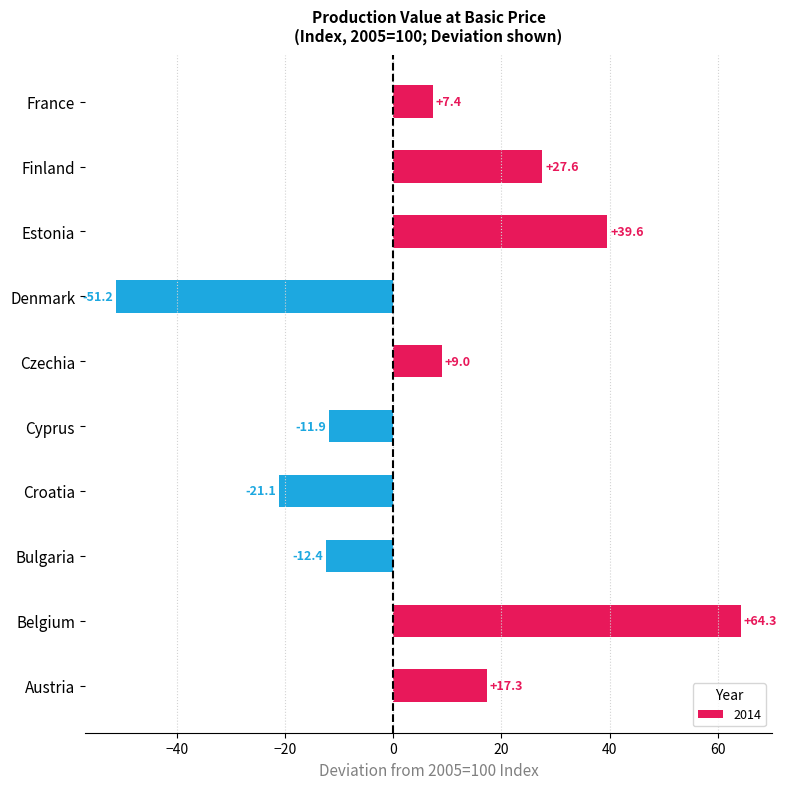

What is the ratio of the value at Belgium to the value at Estonia?

1.6